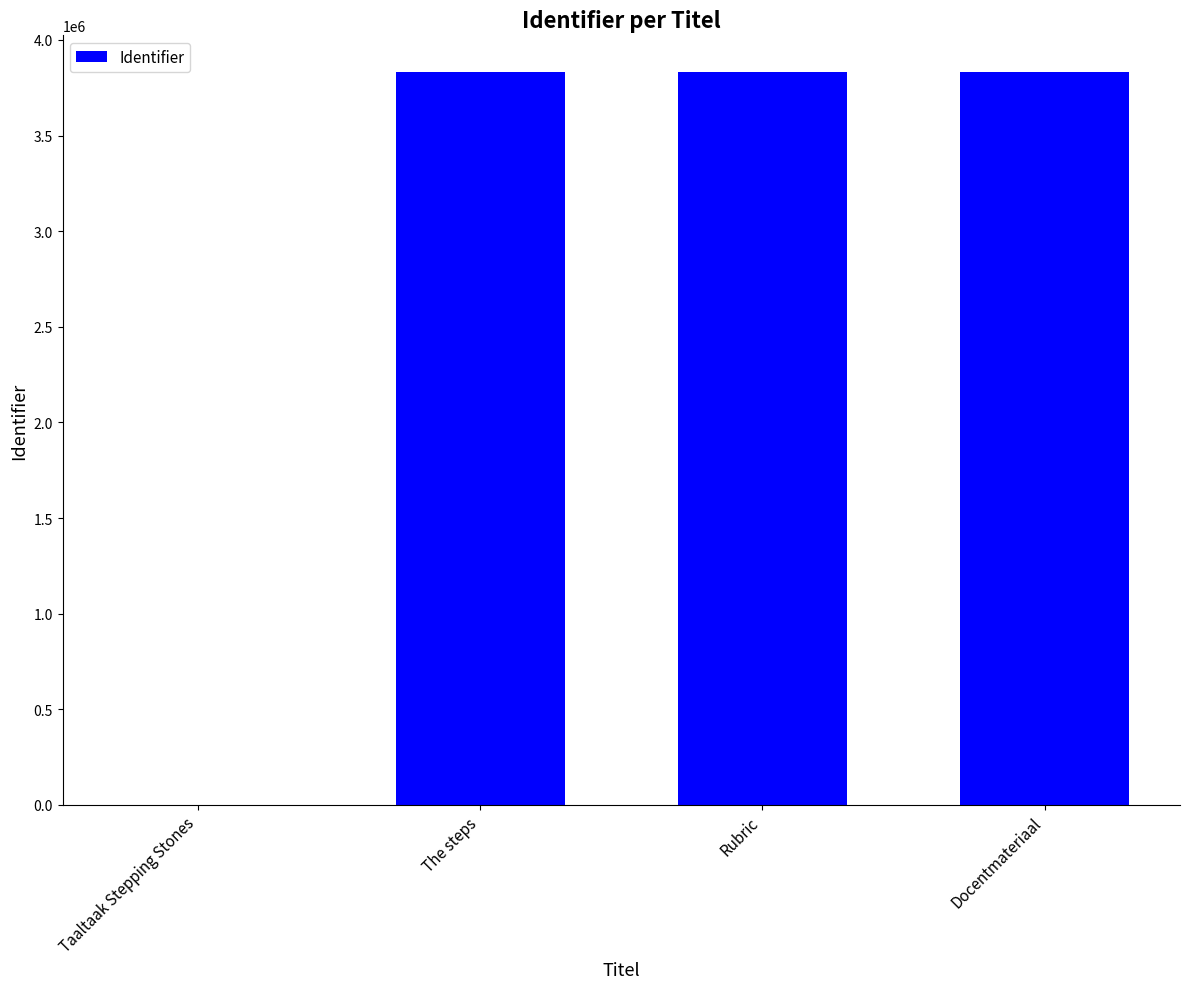

Which has a higher value, Taaltaak Stepping Stones or Docentmateriaal?

Docentmateriaal